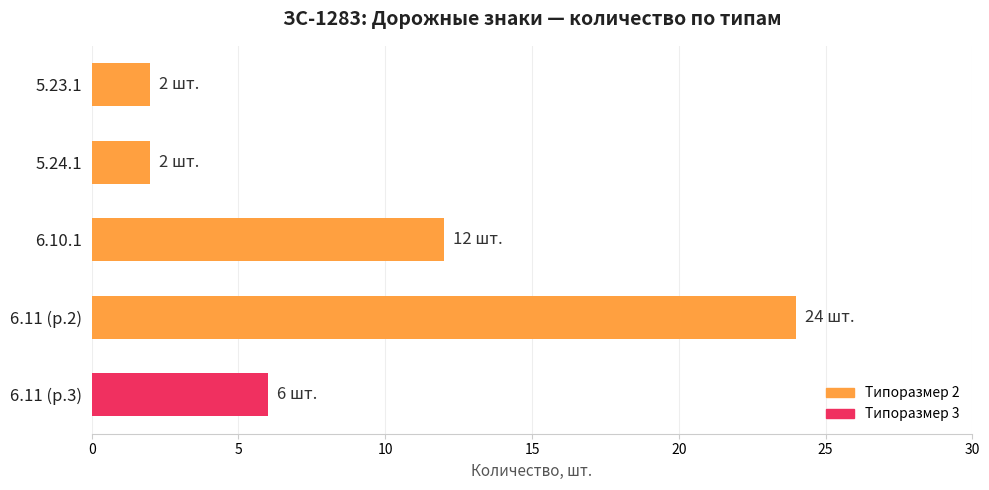

At which category does the chart reach its peak across all series?

6.11 (р.2)